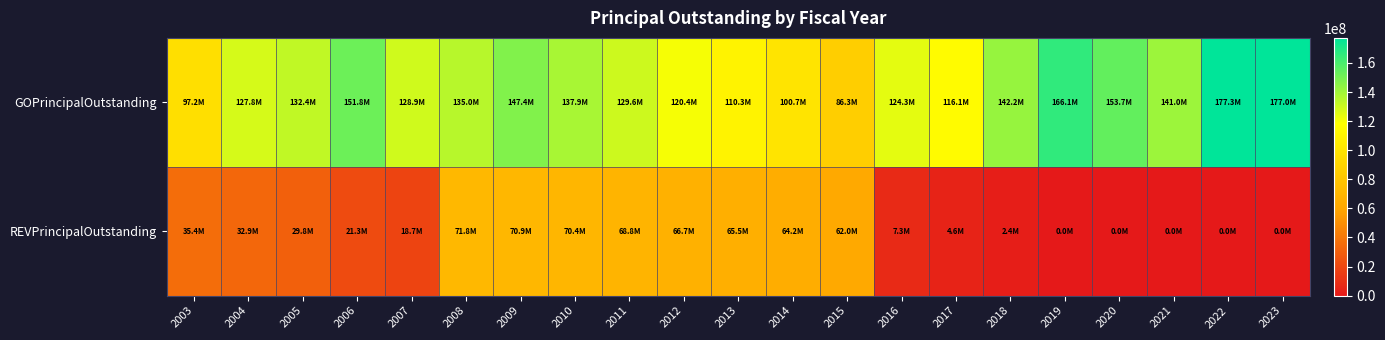

What is the total value across all series at 2004?

160652874.9